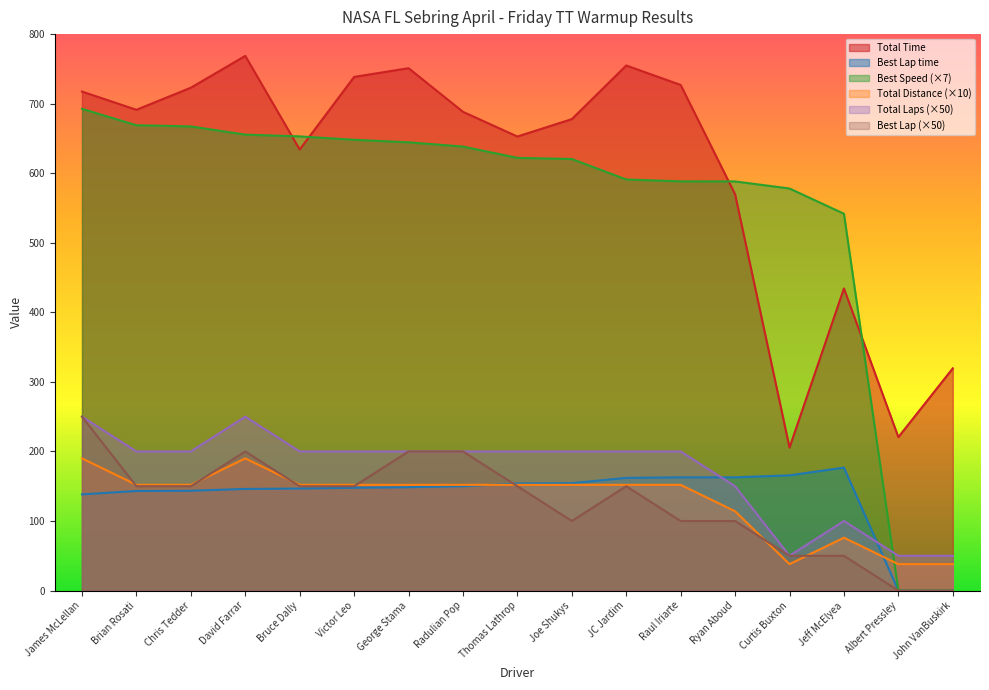

How many data points does each series have?

17